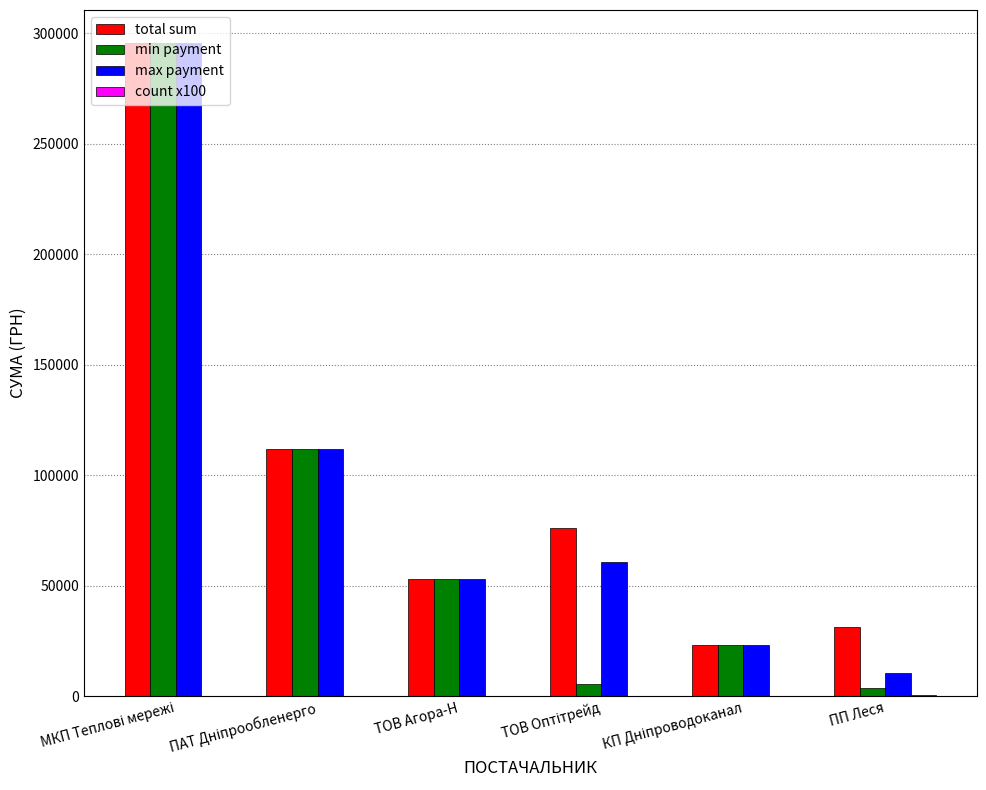

How many groups of bars are there?

6